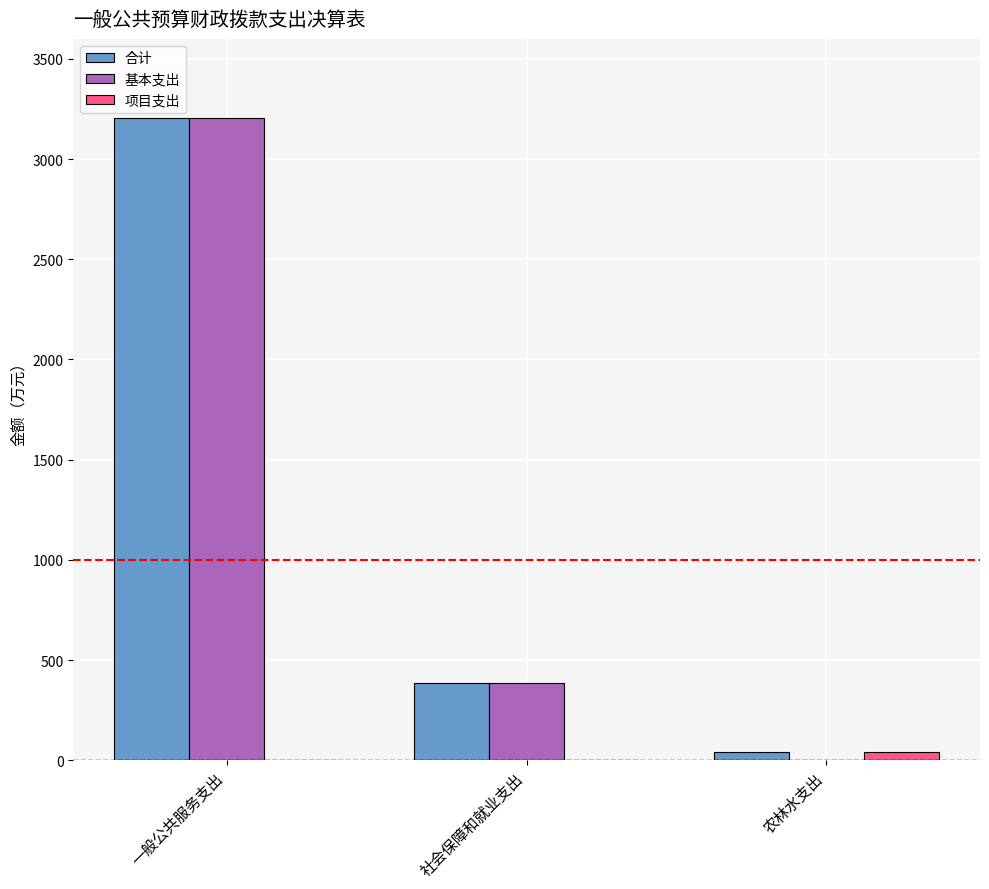

The value of 基本支出 at 一般公共服务支出 is 875.2. True or false?

False